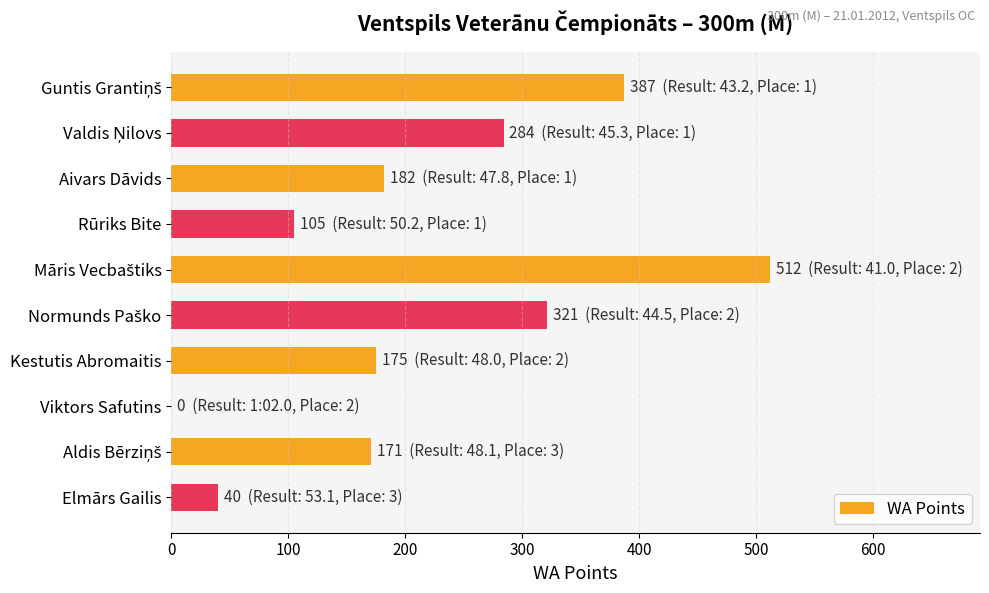

What is the sum of all values?

2177